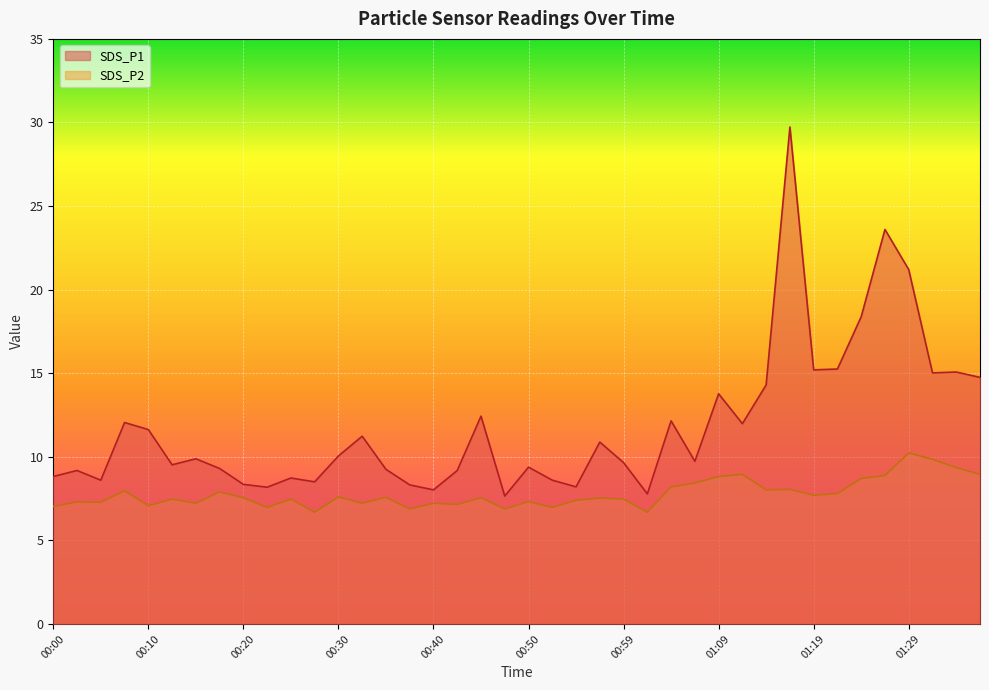

What is the label of the 27th point from the right?

00:32